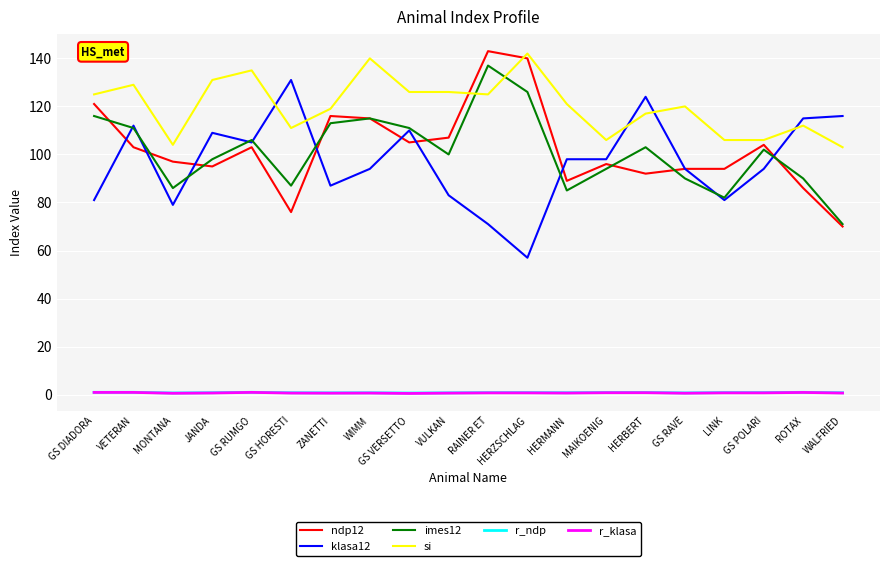

Which series ends up on top after the final intersection of si and klasa12?

klasa12